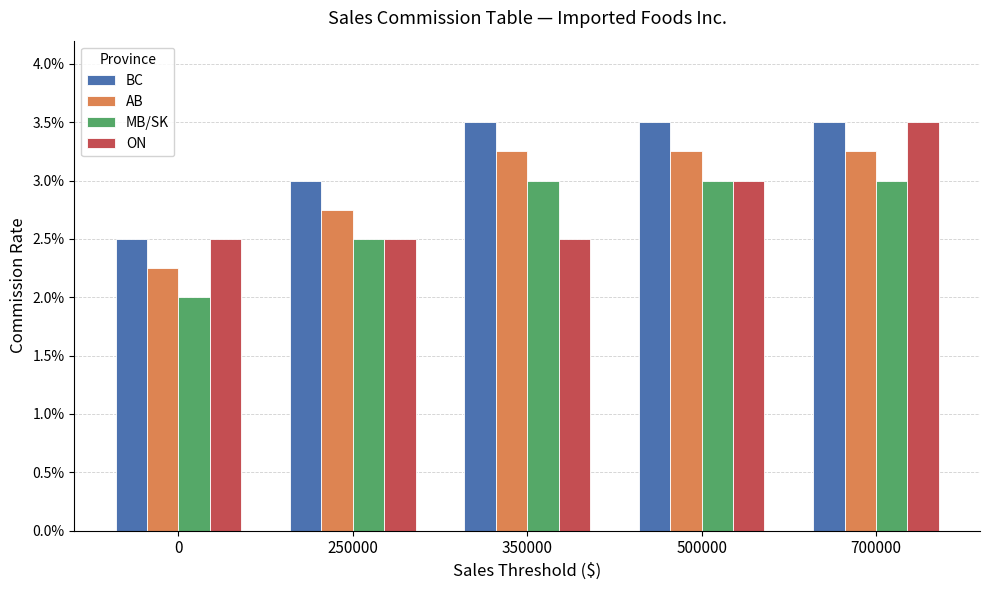

Which series changed the most between 250000 and 500000?

BC